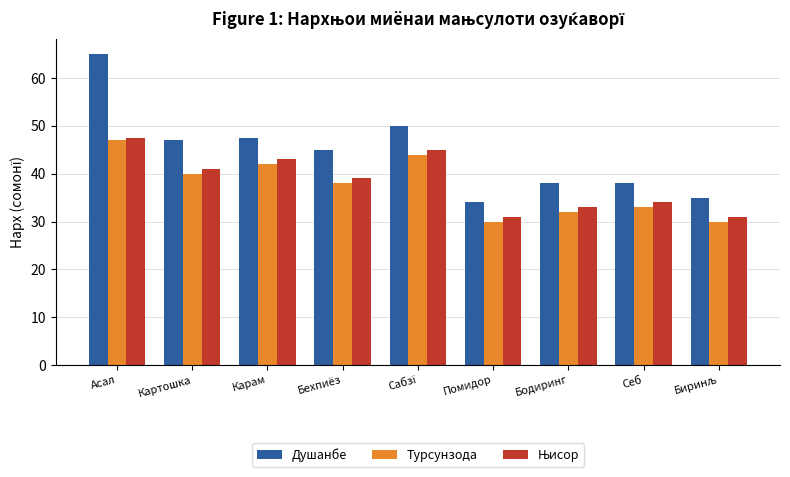

Which series has the largest range (max minus min)?

Душанбе